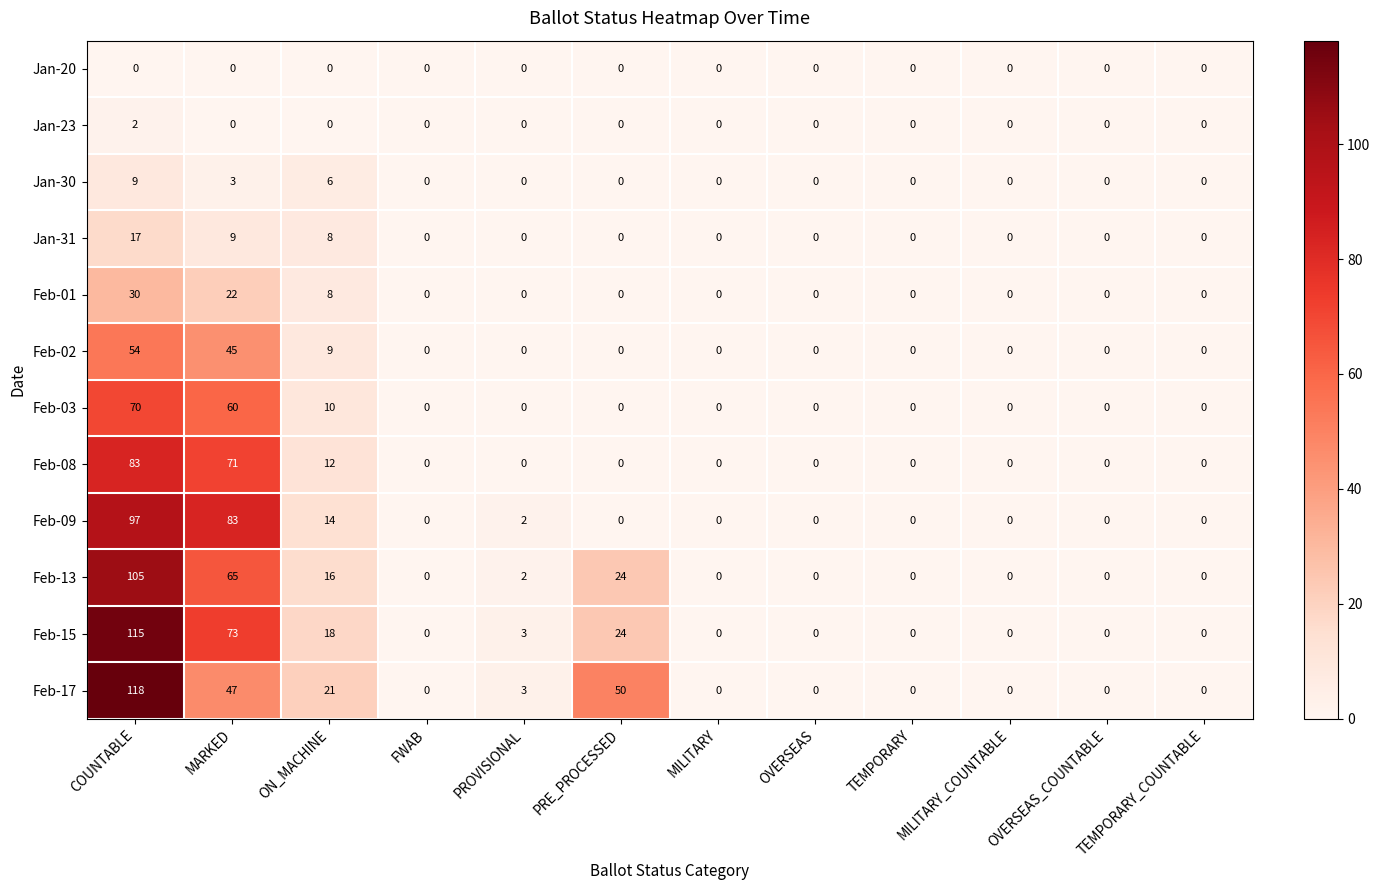

Rank the series by their maximum value, from highest to lowest.

Feb-17, Feb-15, Feb-13, Feb-09, Feb-08, Feb-03, Feb-02, Feb-01, Jan-31, Jan-30, Jan-23, Jan-20